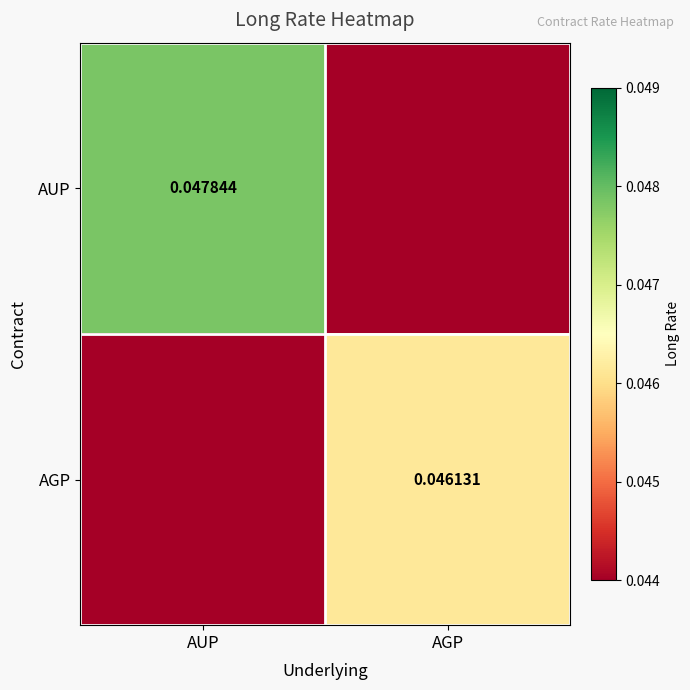

How many data points in AUP are above 0?

1